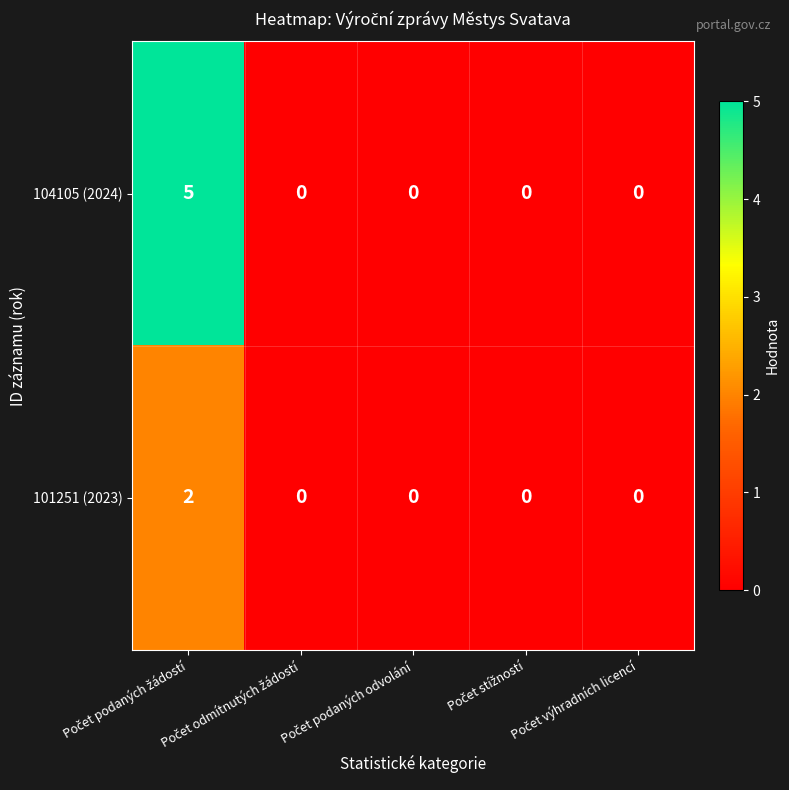

Rank the series by their average value, from highest to lowest.

104105 (2024), 101251 (2023)